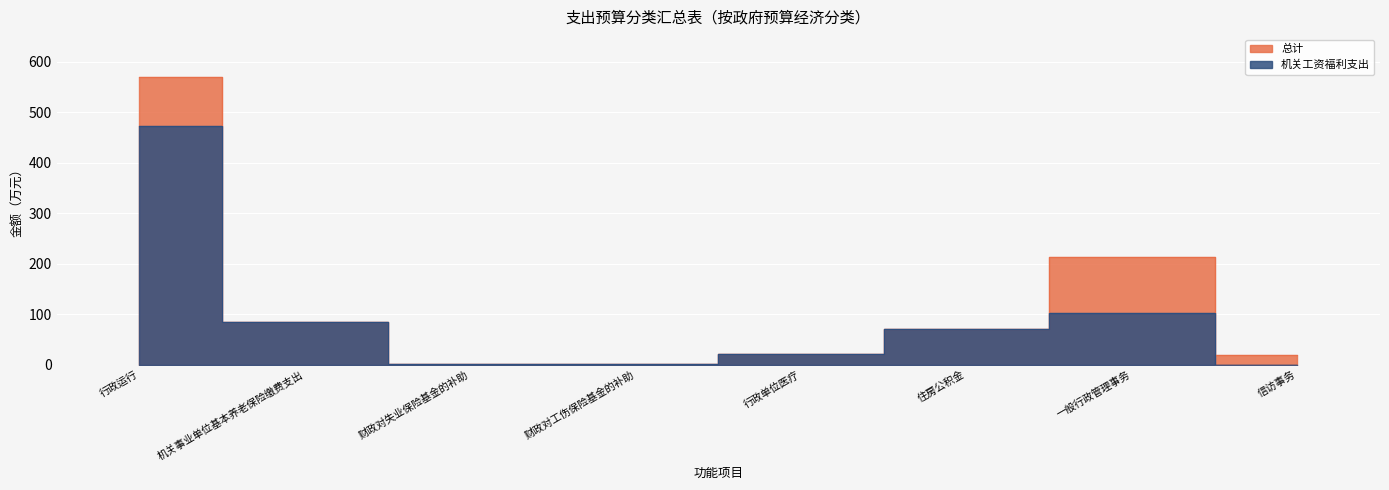

True or false: 总计 and 机关工资福利支出 intersect in this chart.

False